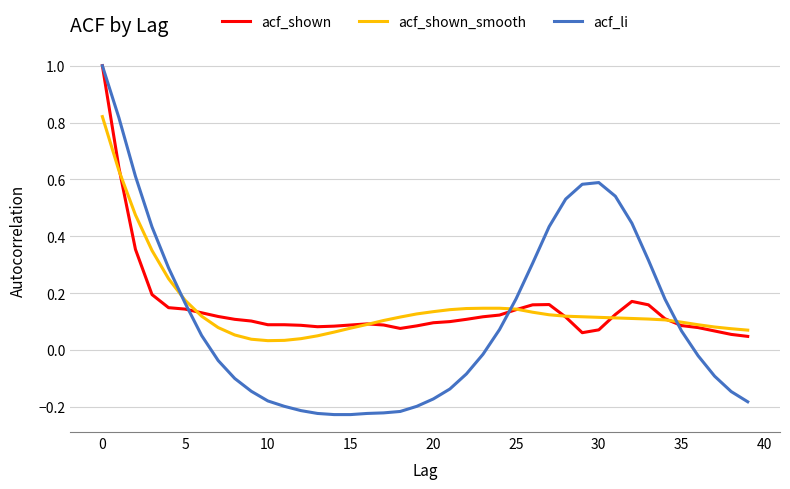

How many lines are shown in the chart?

3